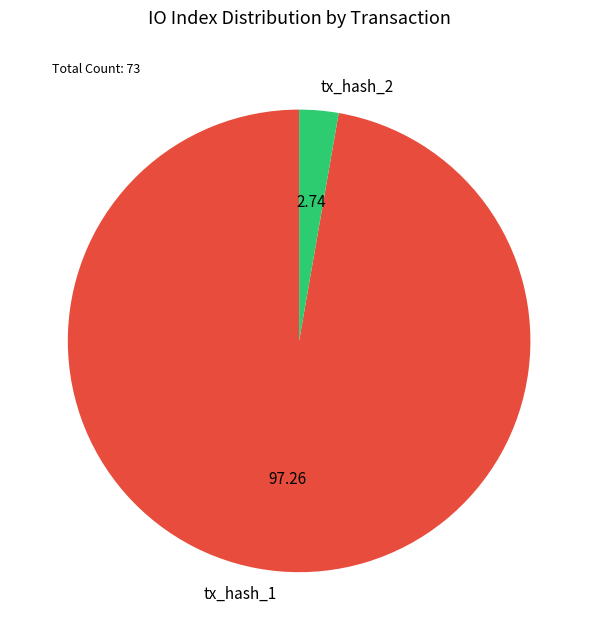

Rank the categories by value from highest to lowest.

tx_hash_1, tx_hash_2